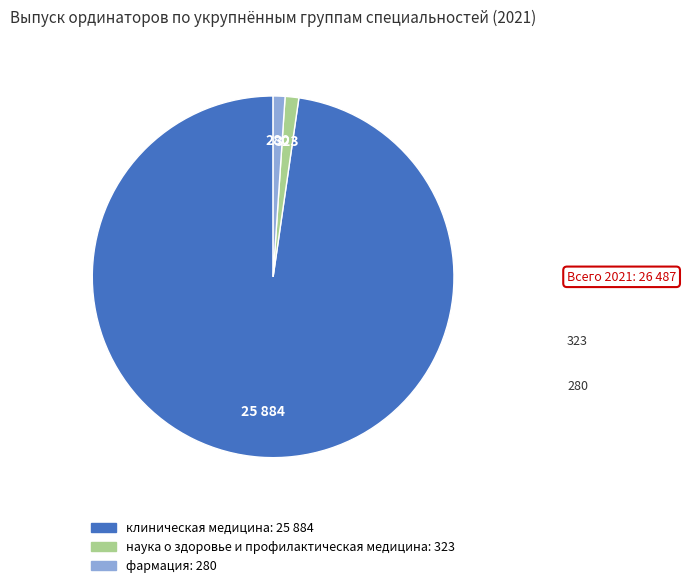

Between фармация and клиническая медицина, which is larger?

клиническая медицина